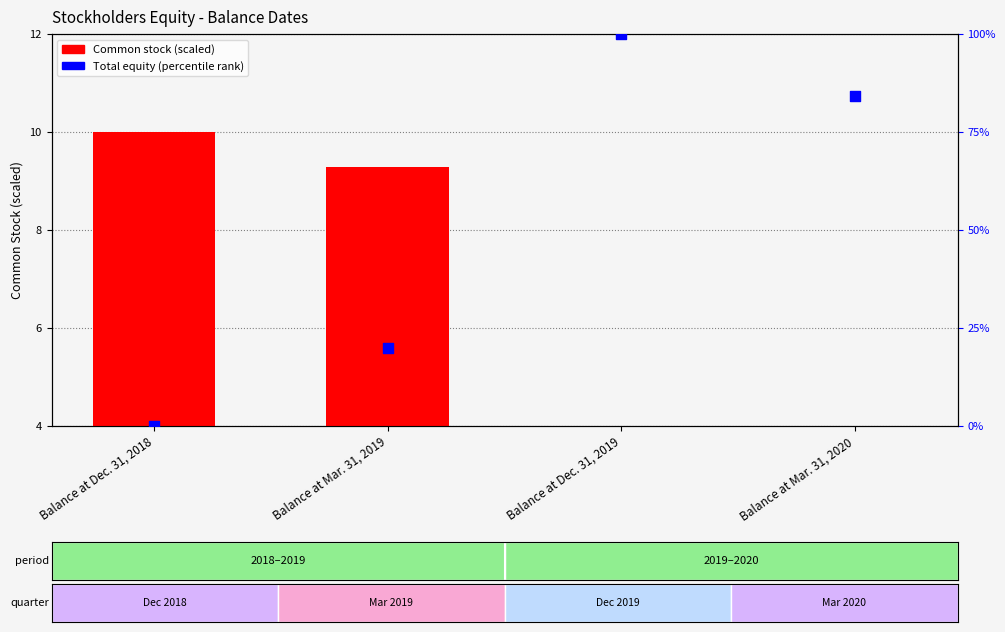

Is the value of Total equity (percentile rank) at Balance at Mar. 31, 2020 greater than the value of Common stock (normalized) at Balance at Mar. 31, 2019?

Yes